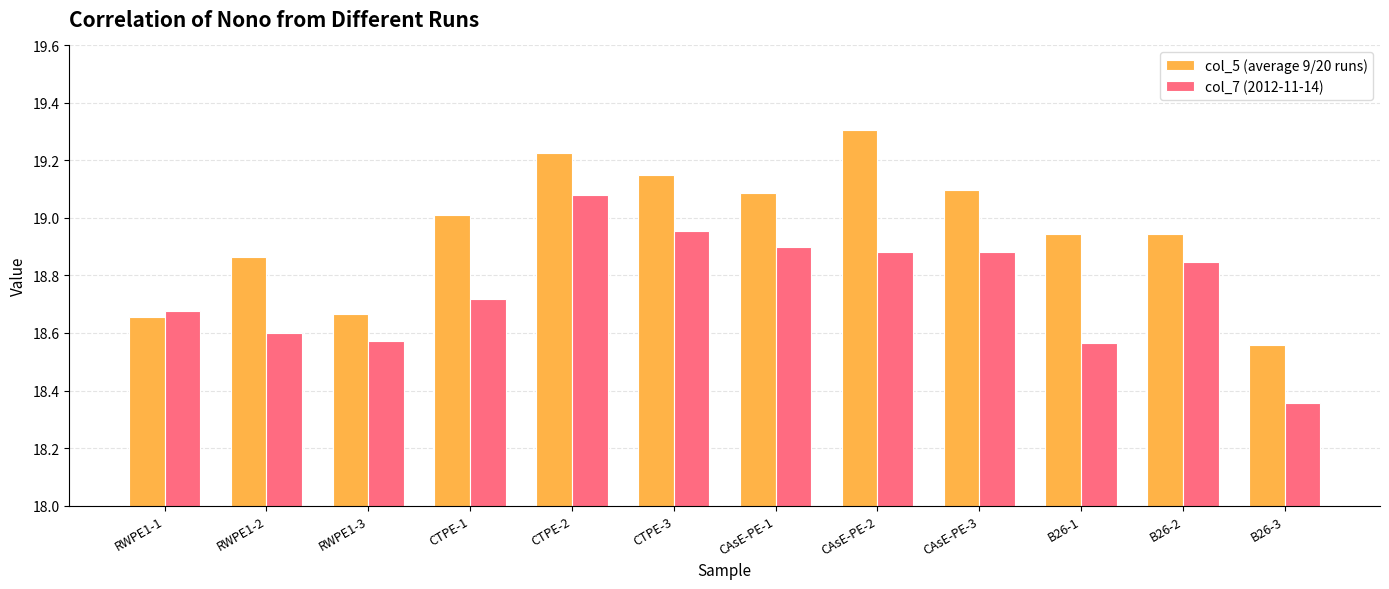

What is the total value across all series at CTPE-1?

37.7